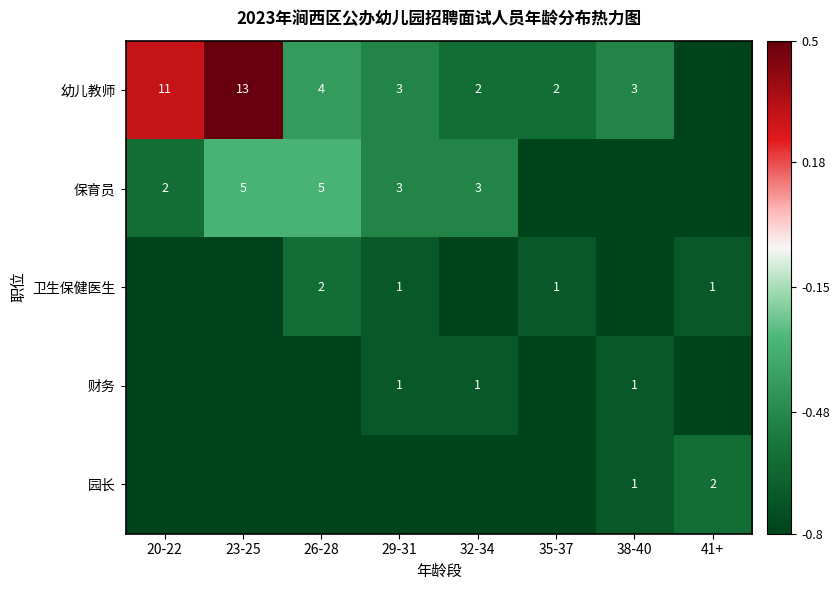

True or false: 幼儿教师 has a value of 4.3 at 38-40.

False